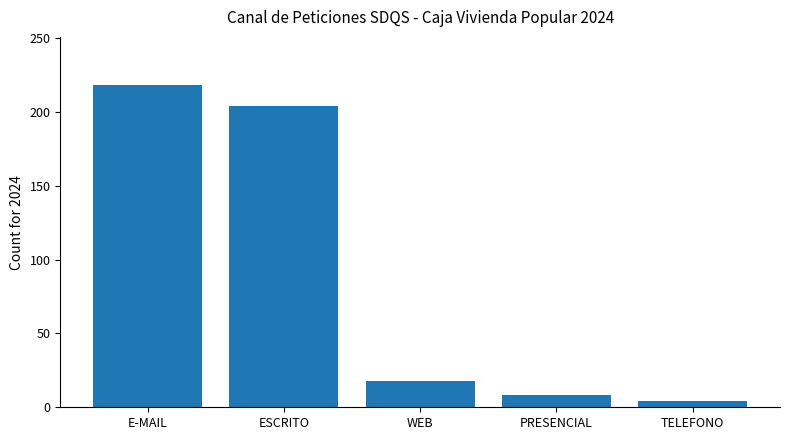

List the labels in order of value, smallest first.

TELEFONO, PRESENCIAL, WEB, ESCRITO, E-MAIL